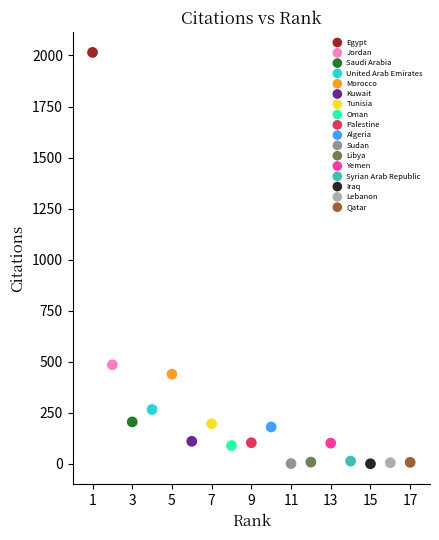

What are all the series names shown in the legend?

Egypt, Jordan, Saudi Arabia, United Arab Emirates, Morocco, Kuwait, Tunisia, Oman, Palestine, Algeria, Sudan, Libya, Yemen, Syrian Arab Republic, Iraq, Lebanon, Qatar